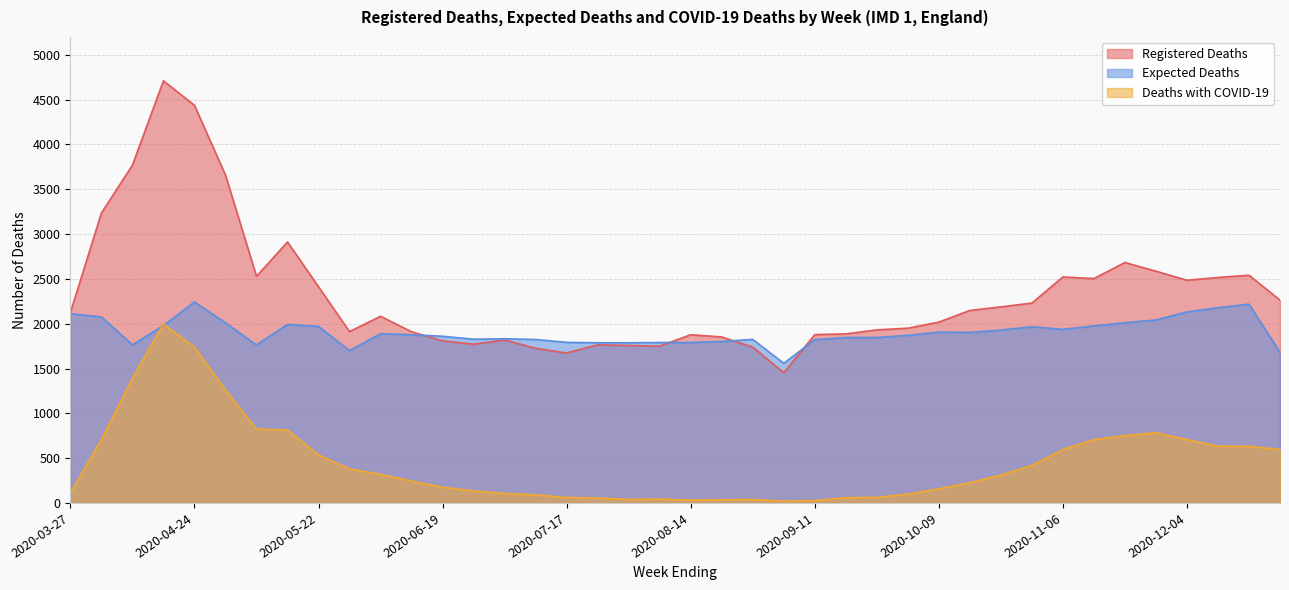

What is the average value of the Deaths with COVID-19 series?

448